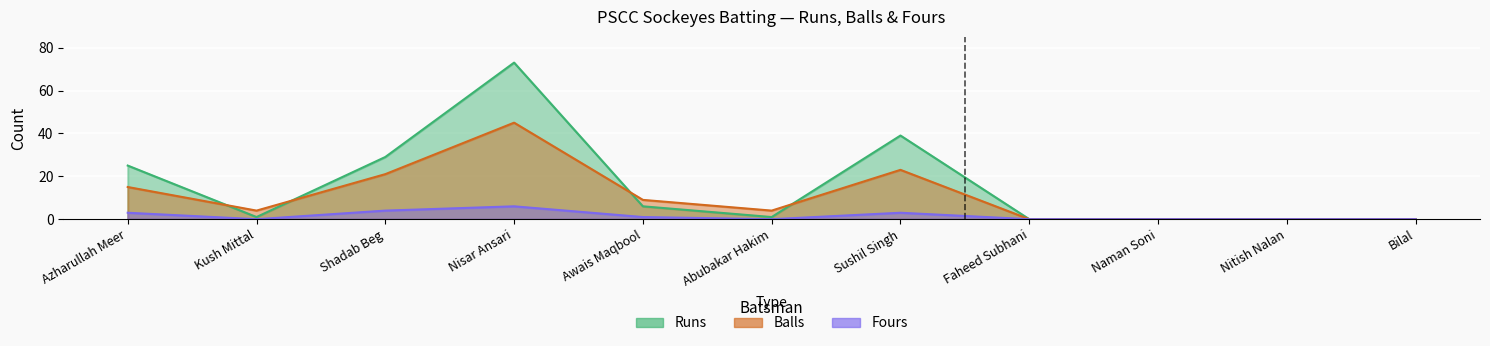

How many data points in Balls are above 4?

5